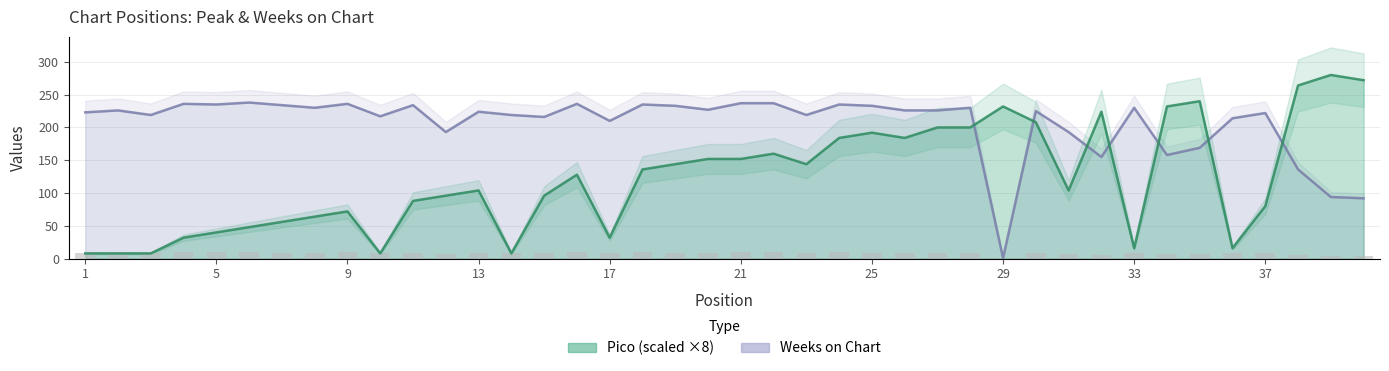

What is the value of the Weeks on Chart bar at the 2nd from the left?

226